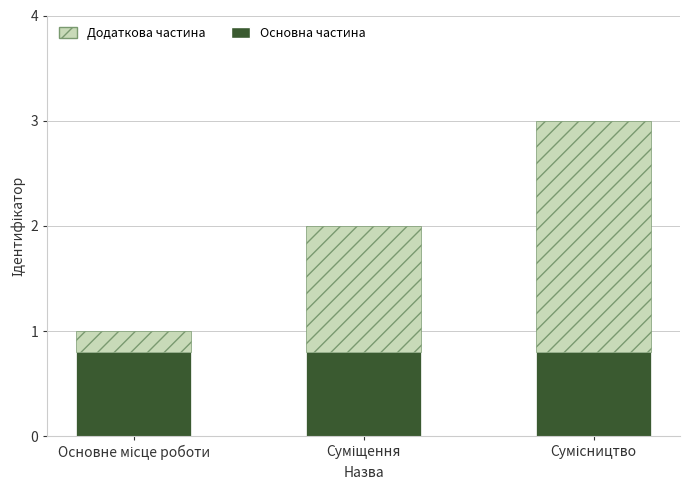

What is the maximum value for Основна частина?

0.8